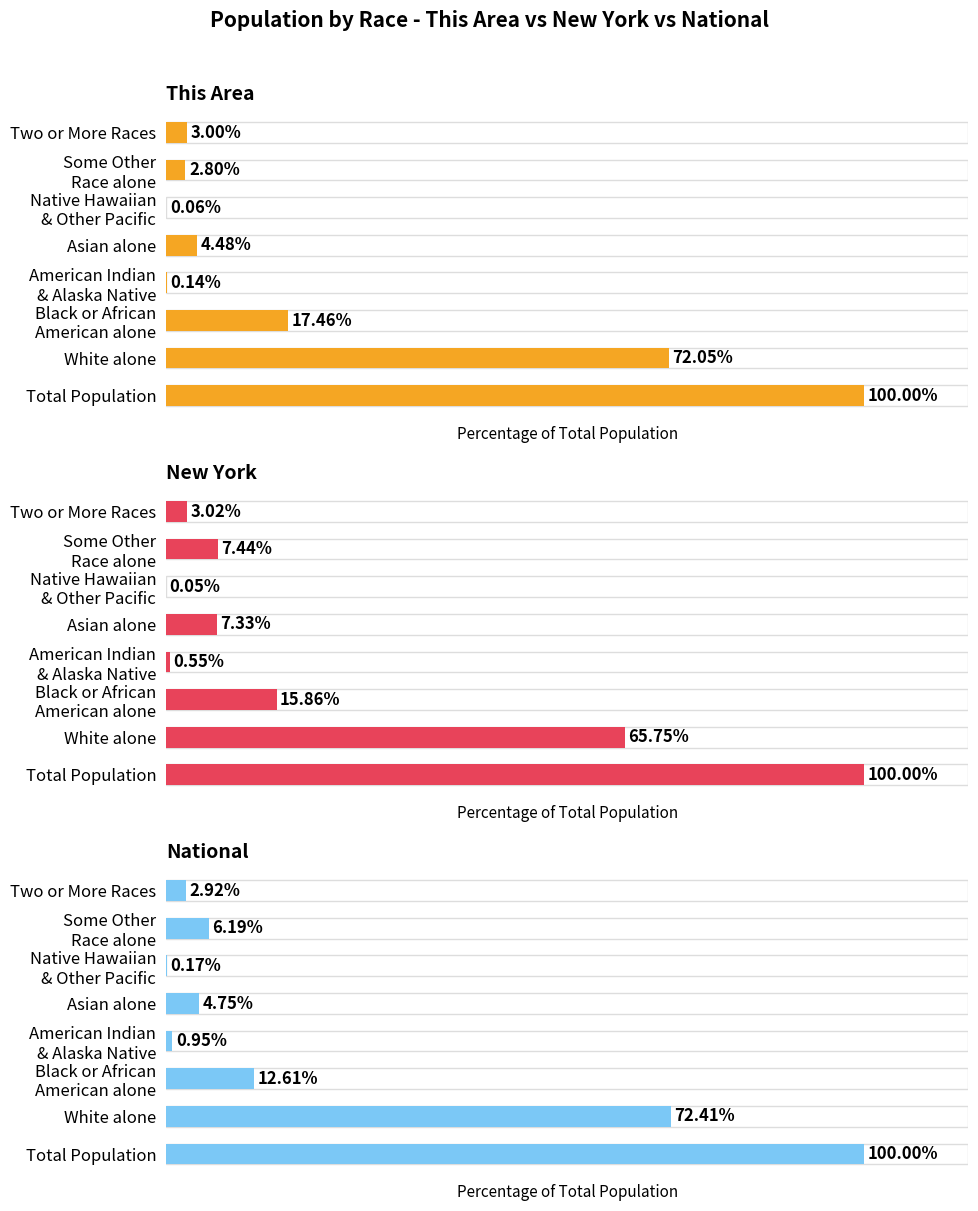

Which series has the largest range (max minus min)?

New York